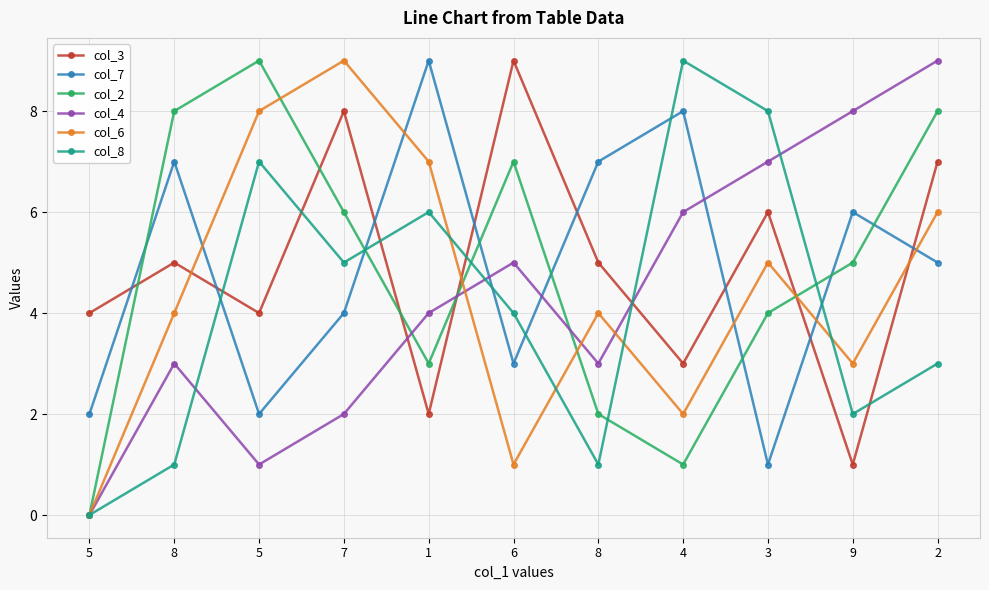

How many interior local peaks does the col_7 series have?

4